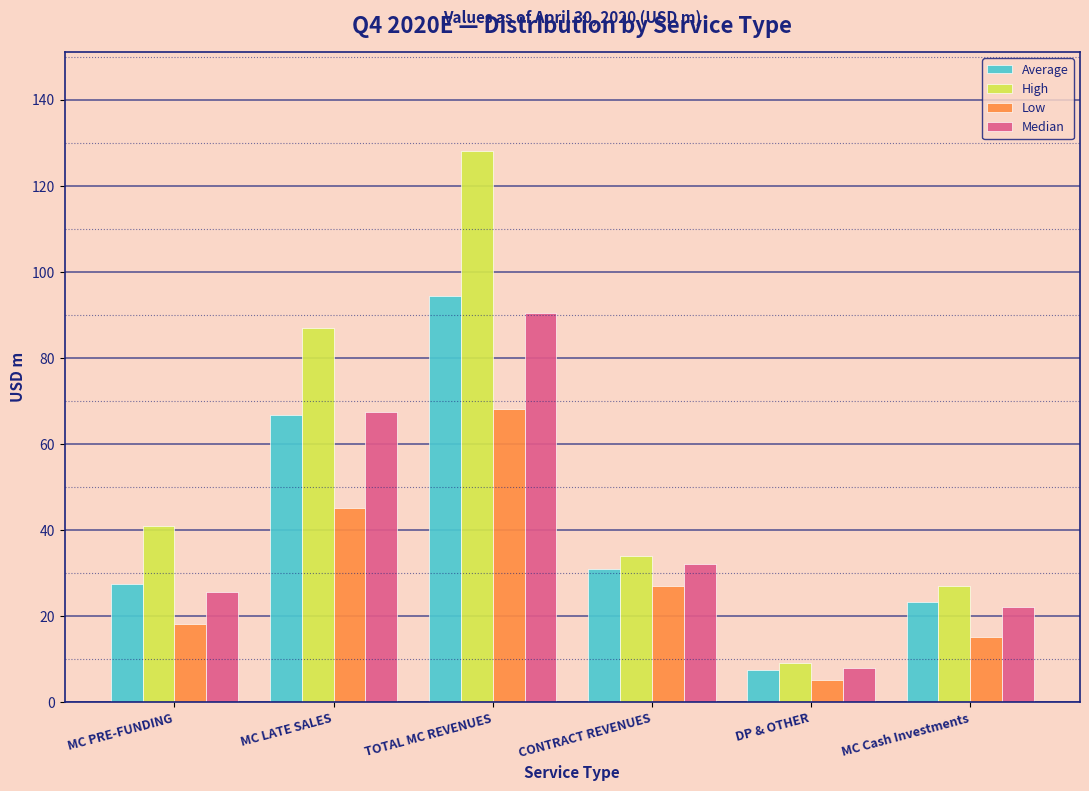

At which category is the sum across all series the highest?

TOTAL MC REVENUES